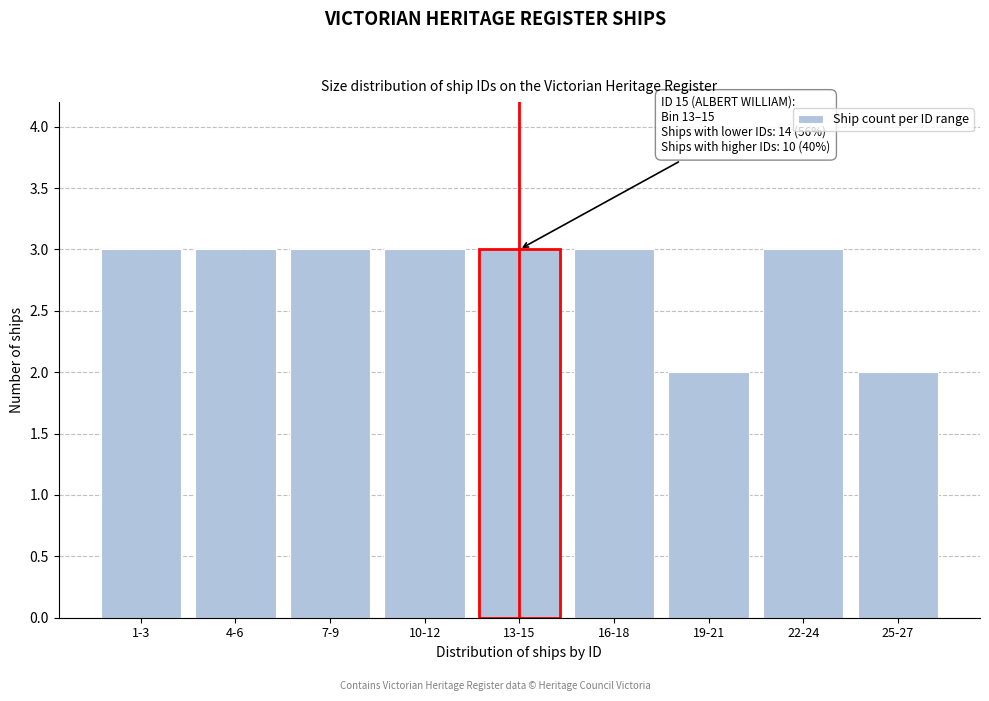

Reading right to left, extract all data points from this chart.

2	3	2	3	3	3	3	3	3